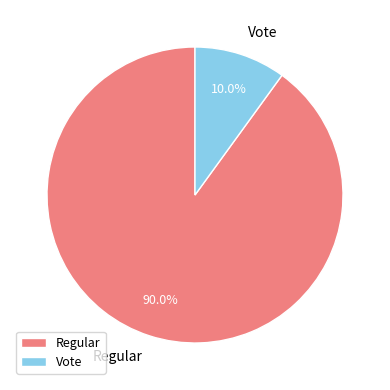

Which has a higher value, Regular or Vote?

Regular